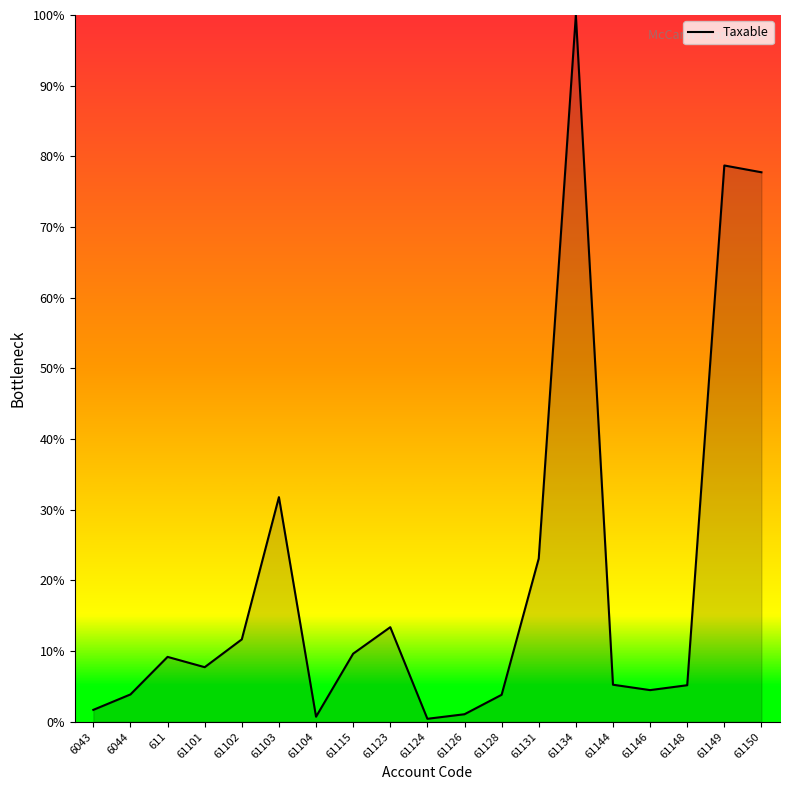

What is the smallest value displayed?

0.4